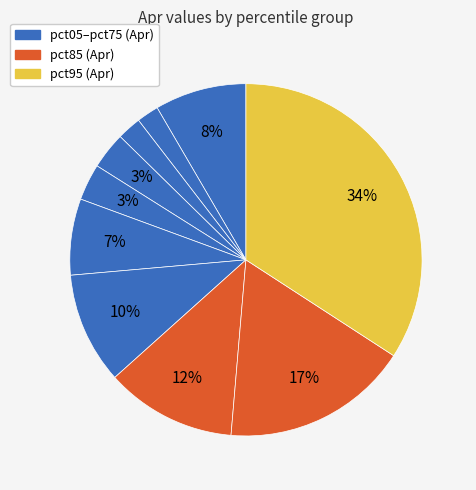

Count the number of slices in the pie.

10